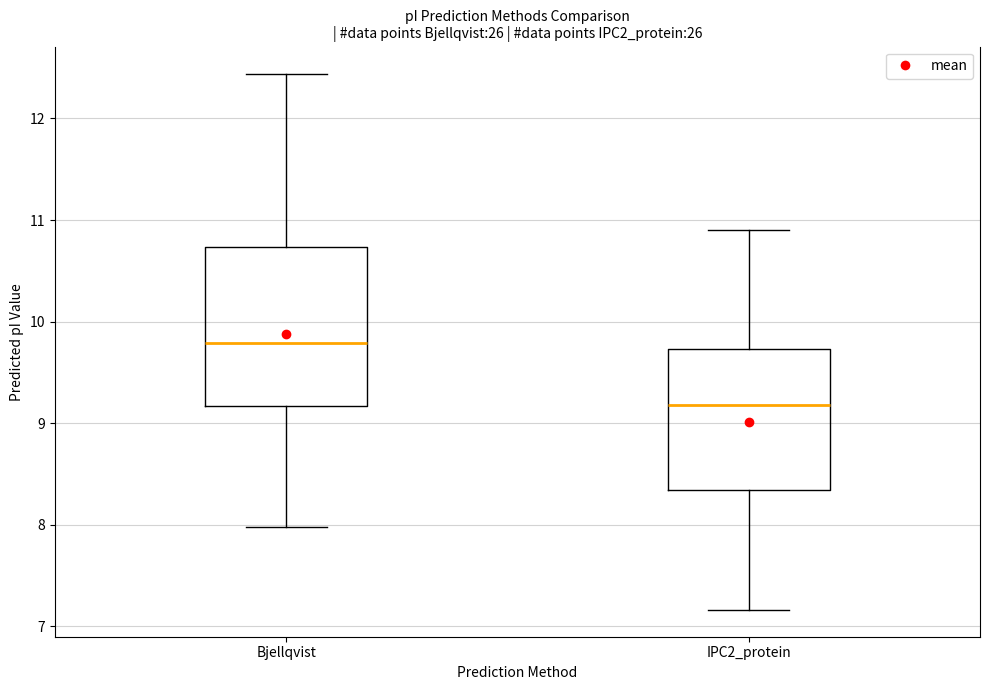

Where does the median line of the box for Bjellqvist sit on the y-axis? The values are not printed on the chart, so give them approximately, as read against the axis.

9.8